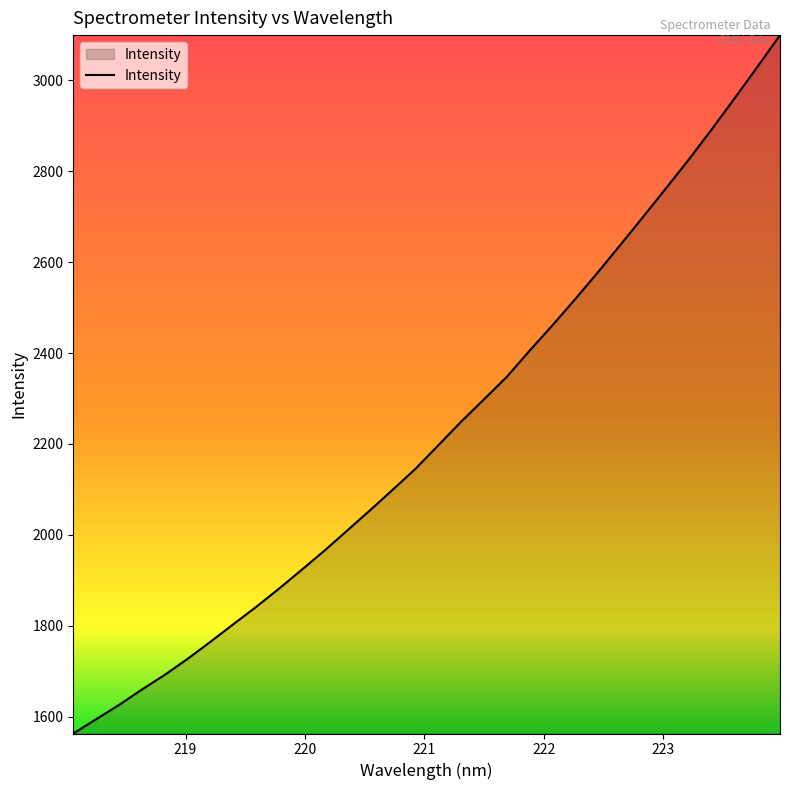

What is the minimum value shown in the chart?

1562.7